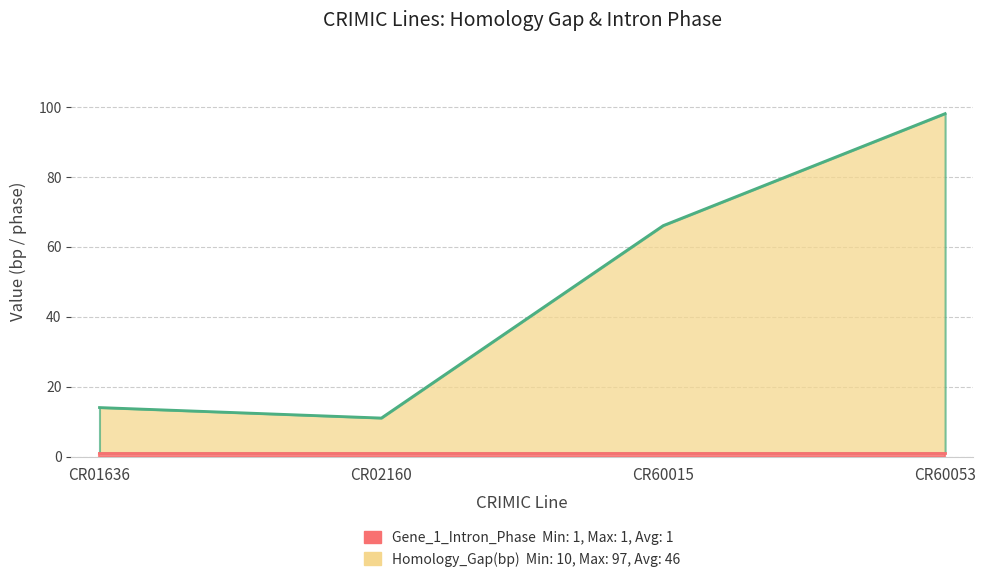

The chart shows a value of 48 at CR60053. True or false?

False